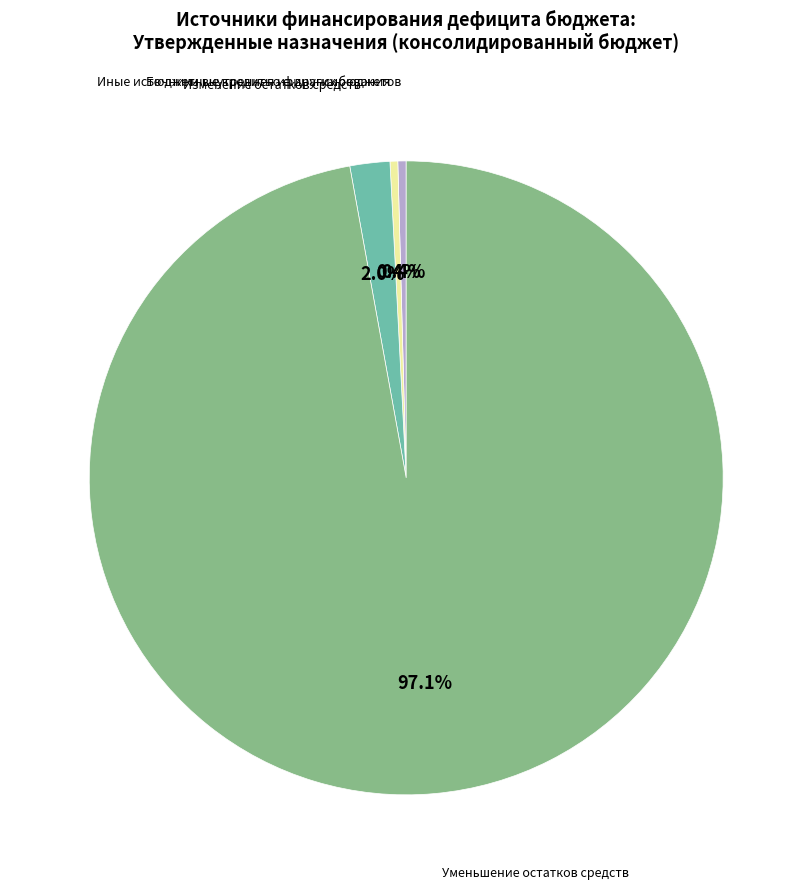

What is the ratio of the value at Иные источники внутреннего финансирования to the value at Бюджетные кредиты из других бюджетов?

0.9